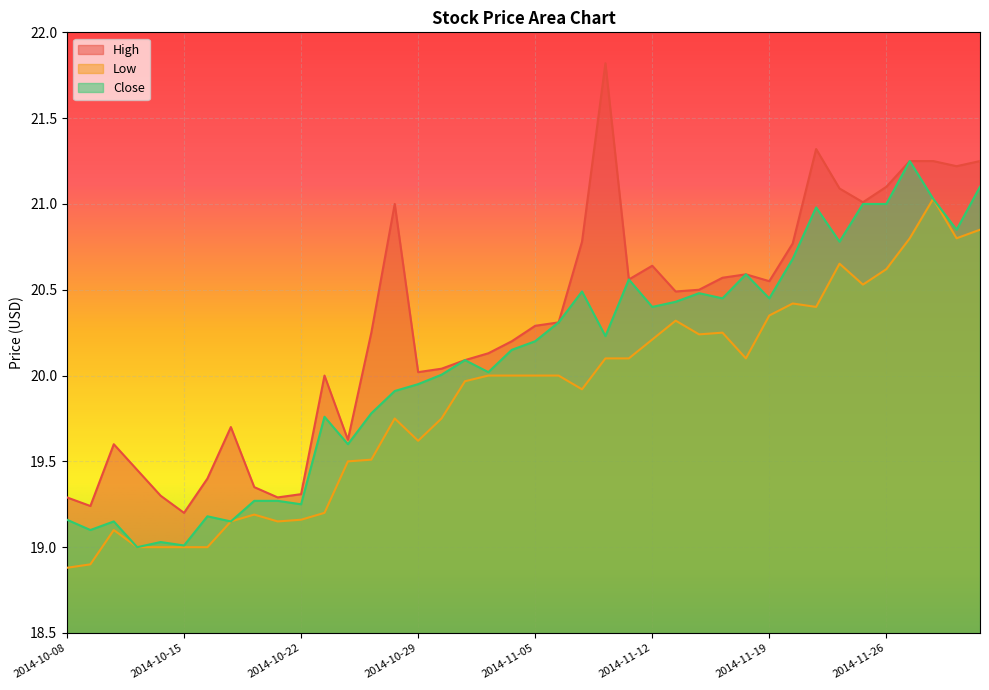

How many lines are shown in the chart?

3